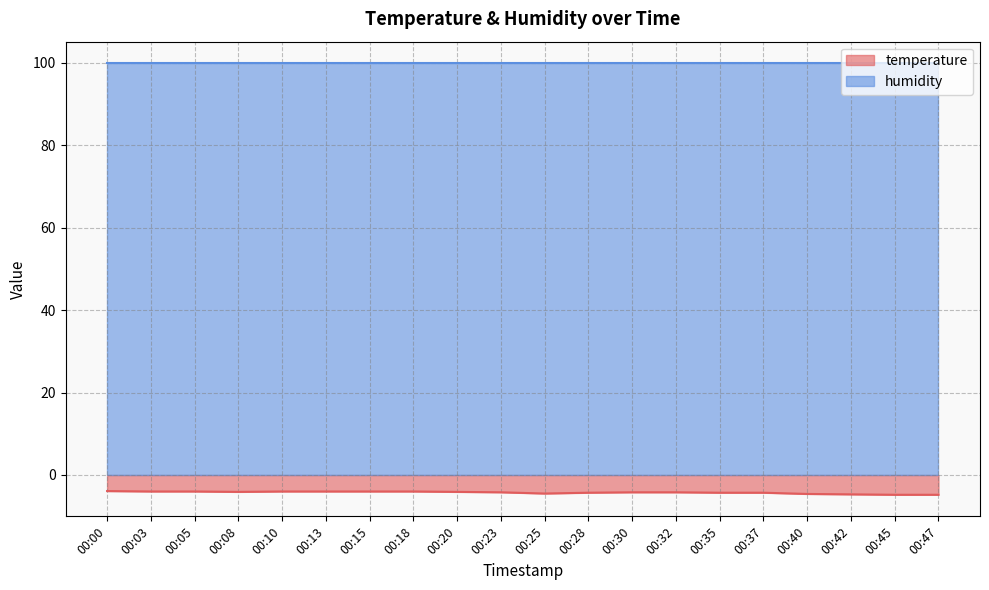

What is the maximum value shown in the chart?

99.9